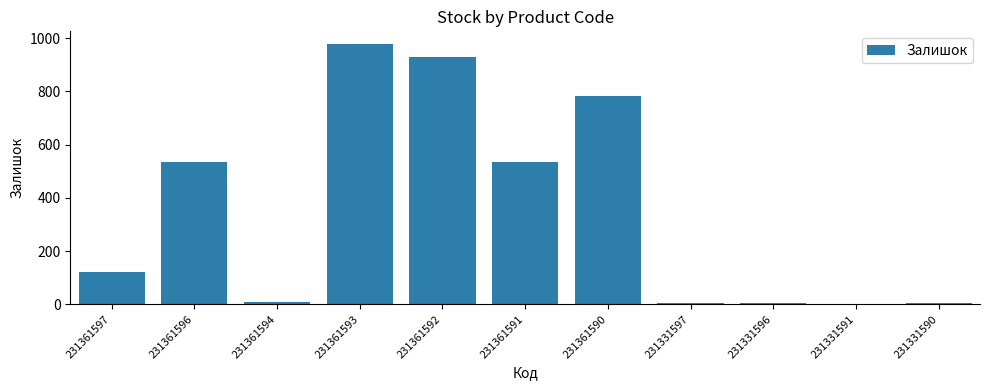

At which label is the value closest to 489?

231361596